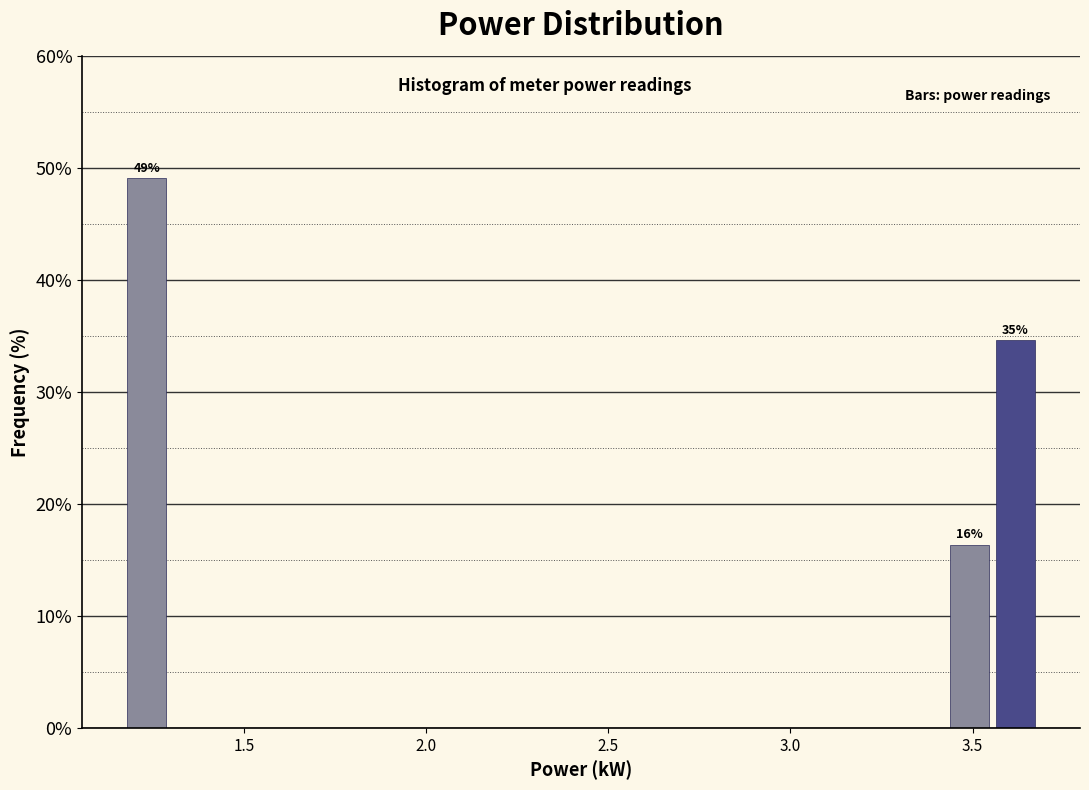

Read against the x-axis, roughly where is the centre of the tallest bar?

1.25